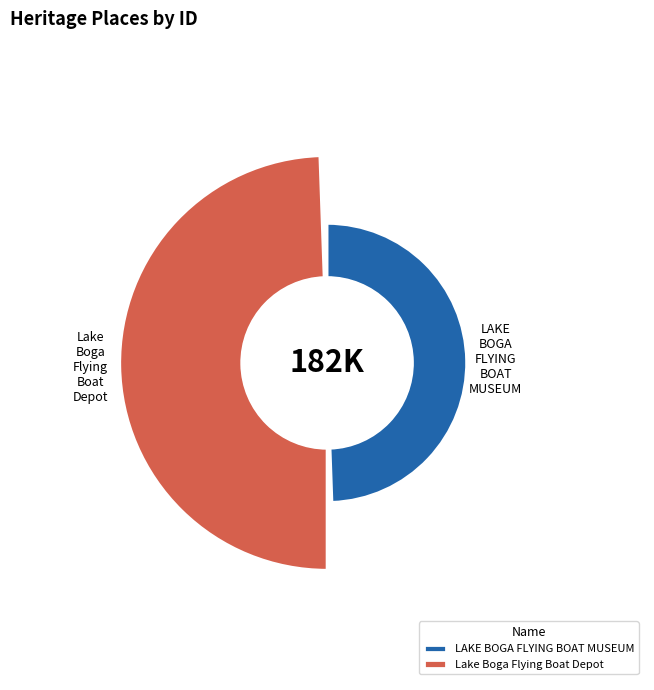

Is it true that LAKE BOGA FLYING BOAT MUSEUM is 18% of the pie?

False